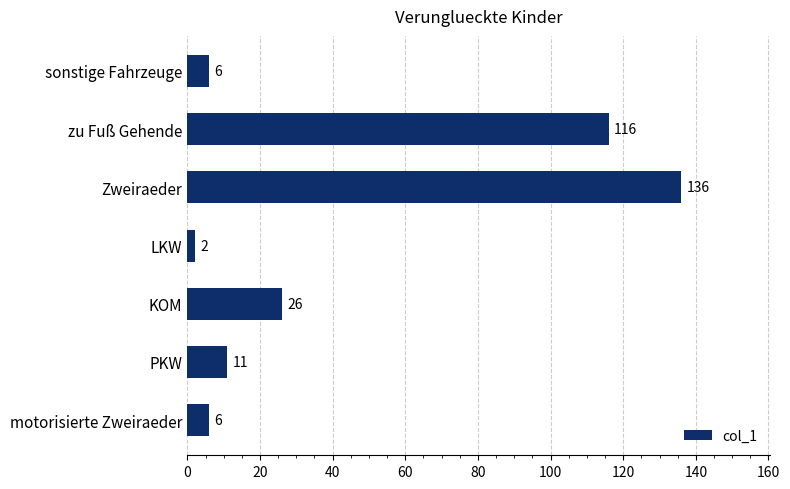

How many series are shown in this chart?

1